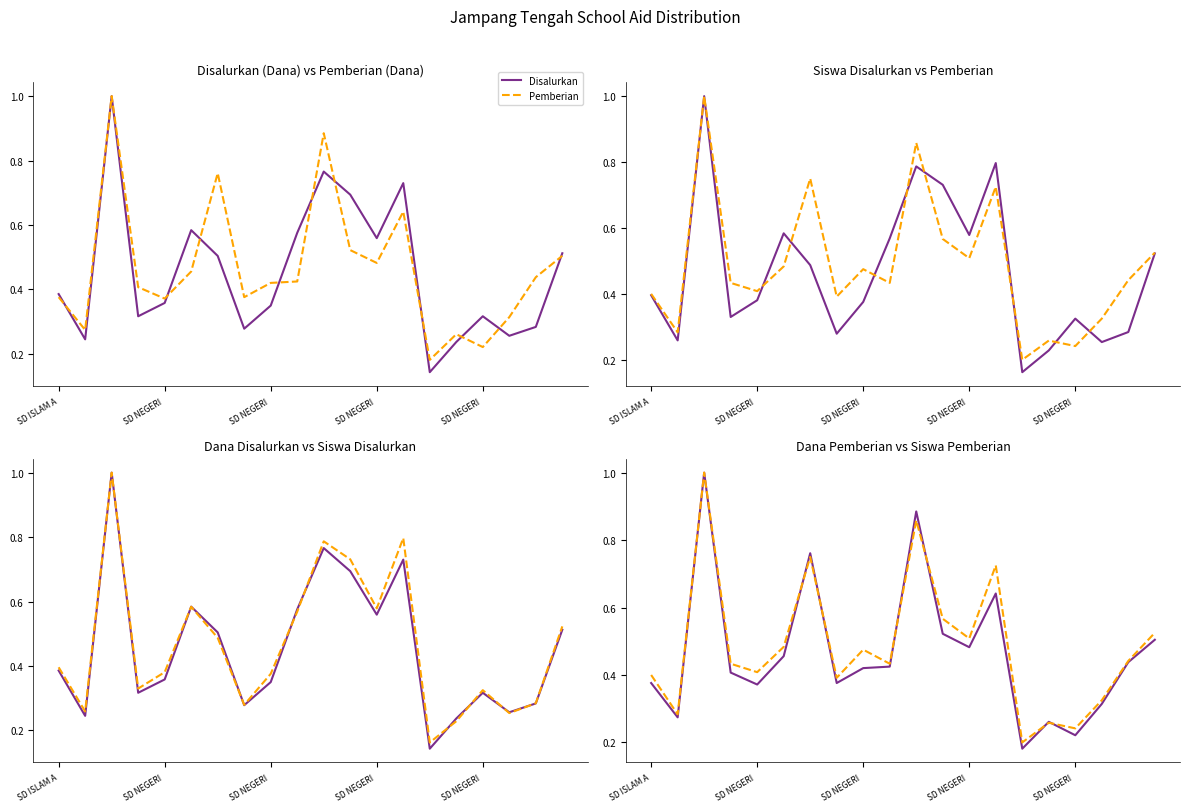

What is the difference between the maximum and minimum values in the Pemberian series?

0.8